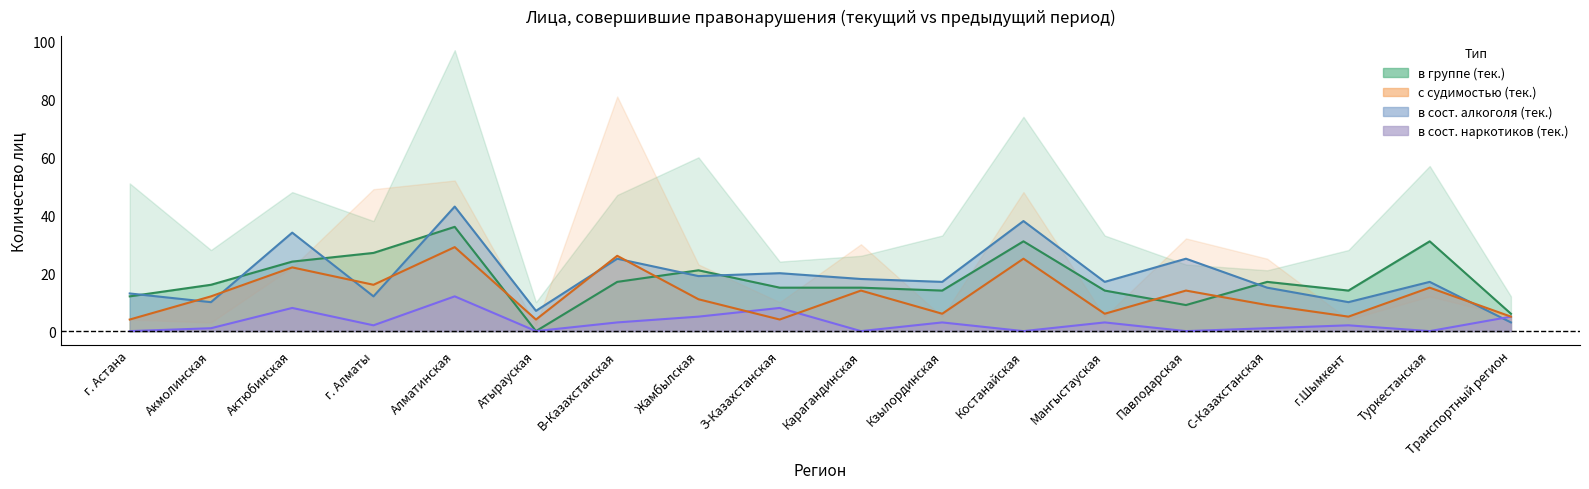

How many times do в группе (тек.) and с судимостью (тек.) cross each other?

4